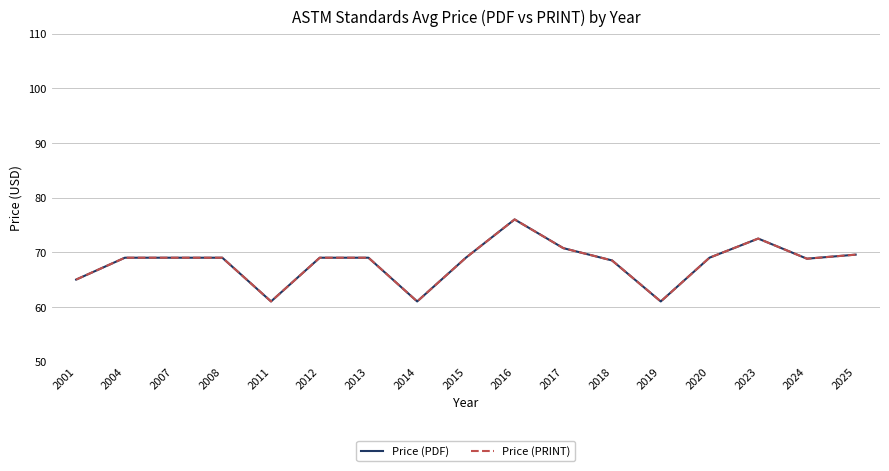

Rank the series by their maximum value, from highest to lowest.

Price (PDF), Price (PRINT)